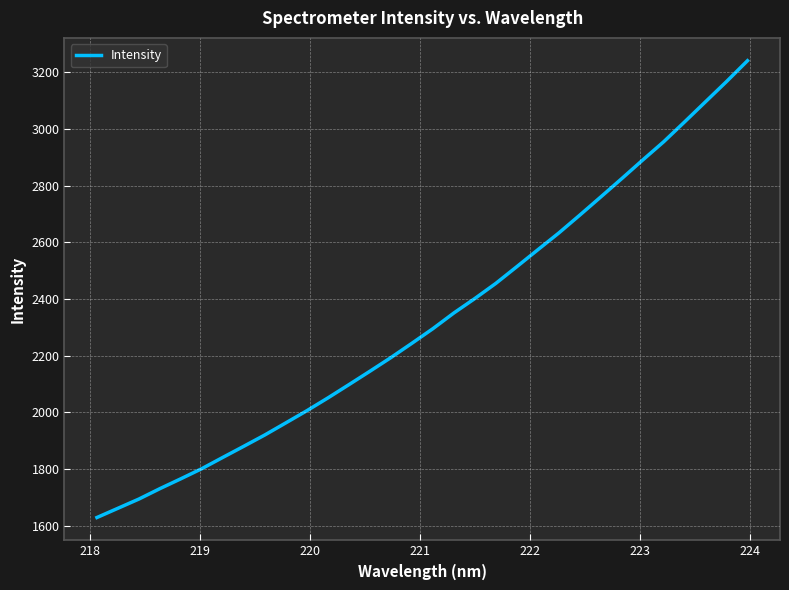

What is the smallest value displayed?

1629.5